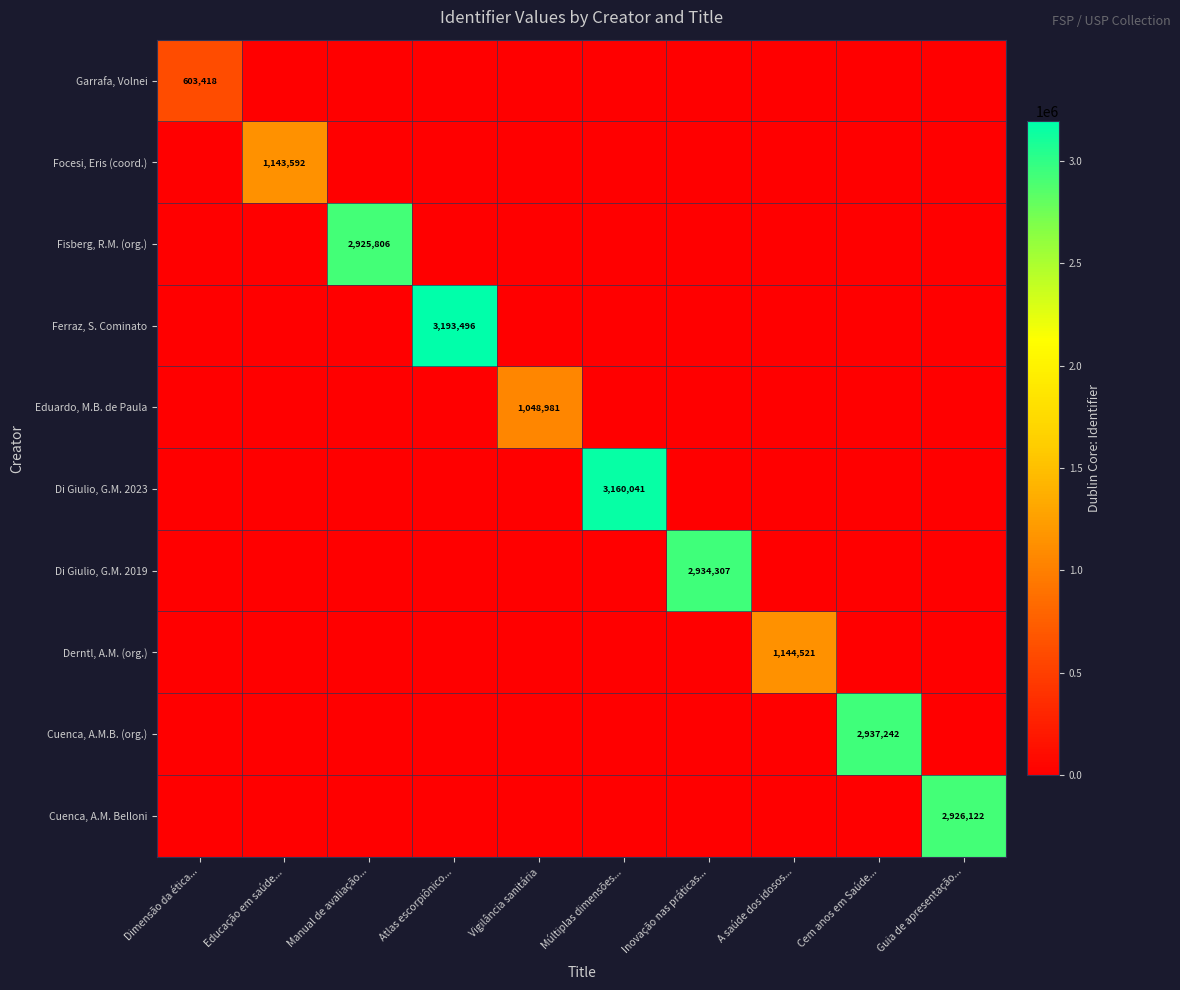

Is it true that Di Giulio, G.M. 2023 equals 3160041 at Múltiplas dimensões...?

True